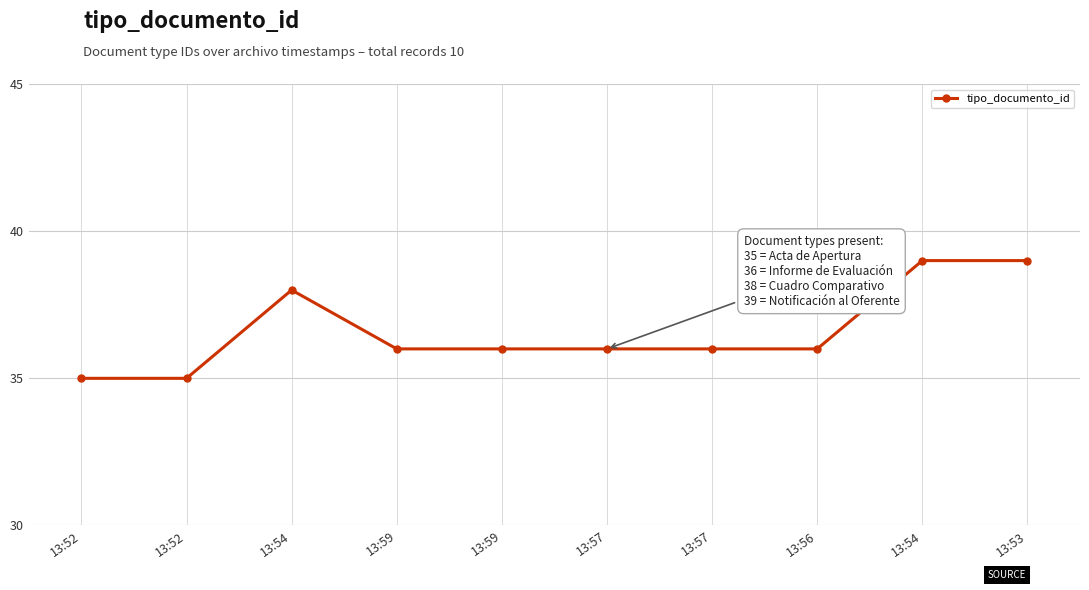

List the labels in order of value, largest first.

13:54, 13:53, 13:54, 13:59, 13:59, 13:57, 13:57, 13:56, 13:52, 13:52